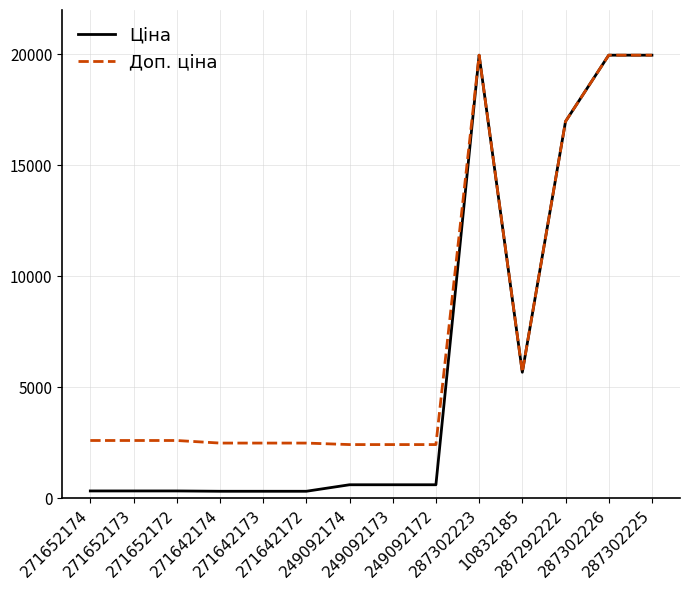

List the series in order of their overall mean, highest first.

Доп. ціна, Ціна